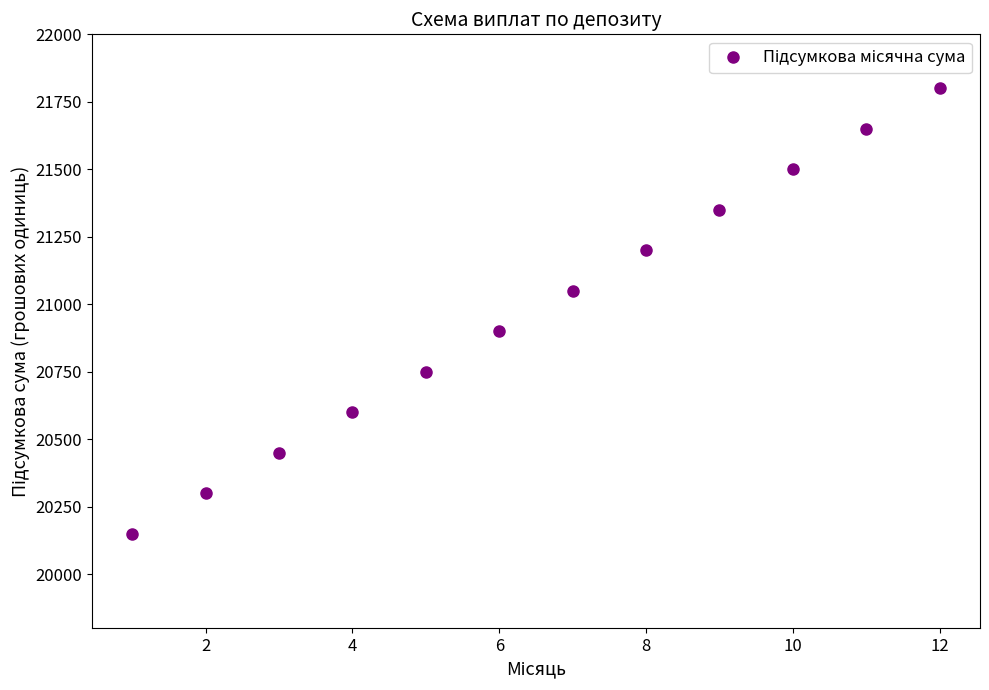

What is the smallest value displayed?

20150